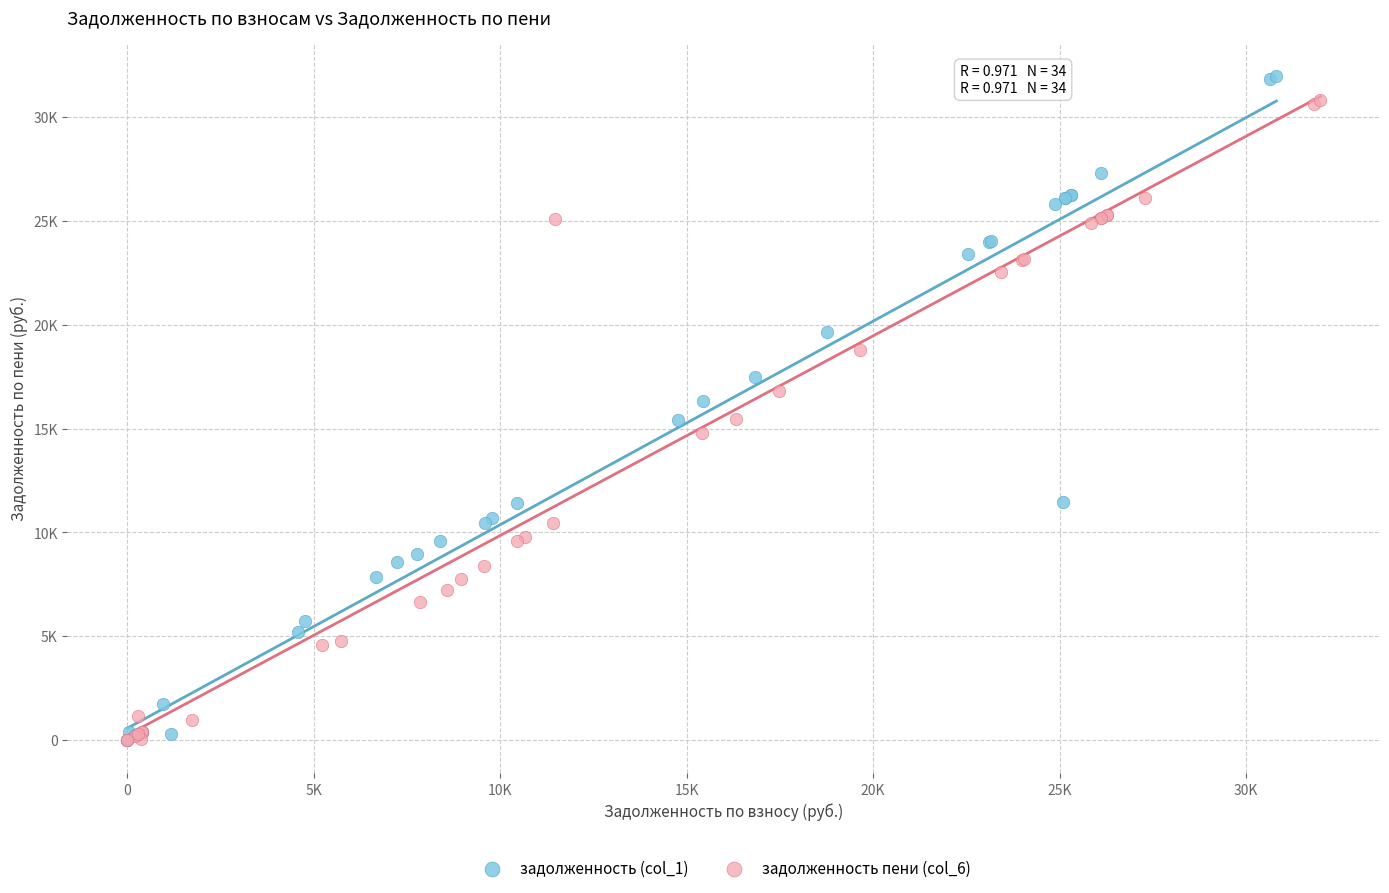

Which series has the largest Y range (max minus min)?

задолженность (col_1)